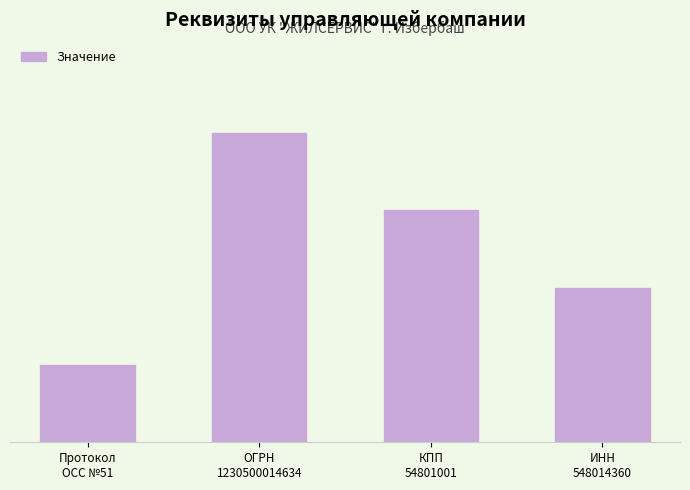

Are the bars horizontal?

No